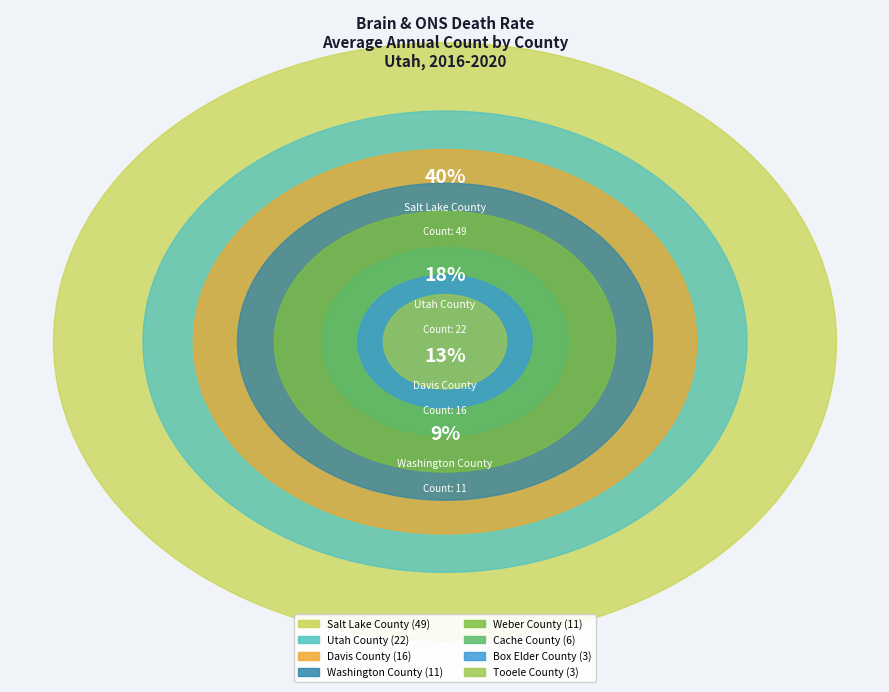

Rank the categories by value from lowest to highest.

Box Elder County, Tooele County, Cache County, Weber County, Washington County, Davis County, Utah County, Salt Lake County